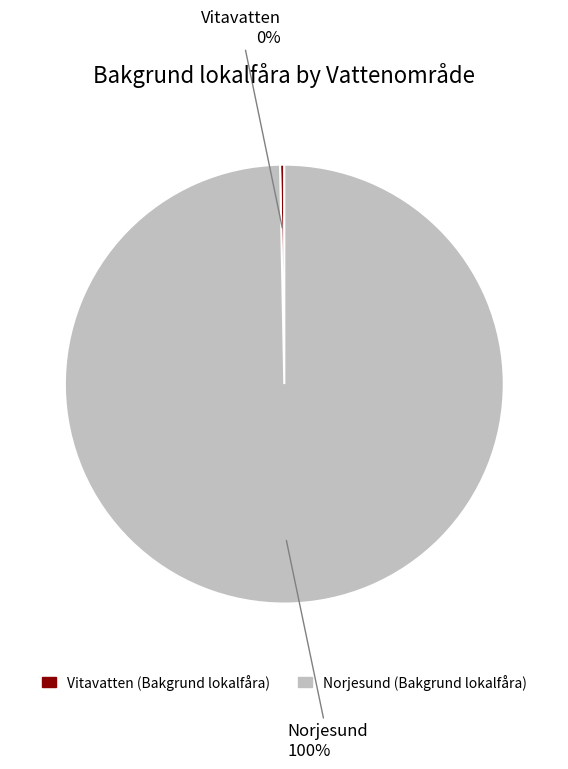

Combined, do Vitavatten and Norjesund account for over 50%?

Yes